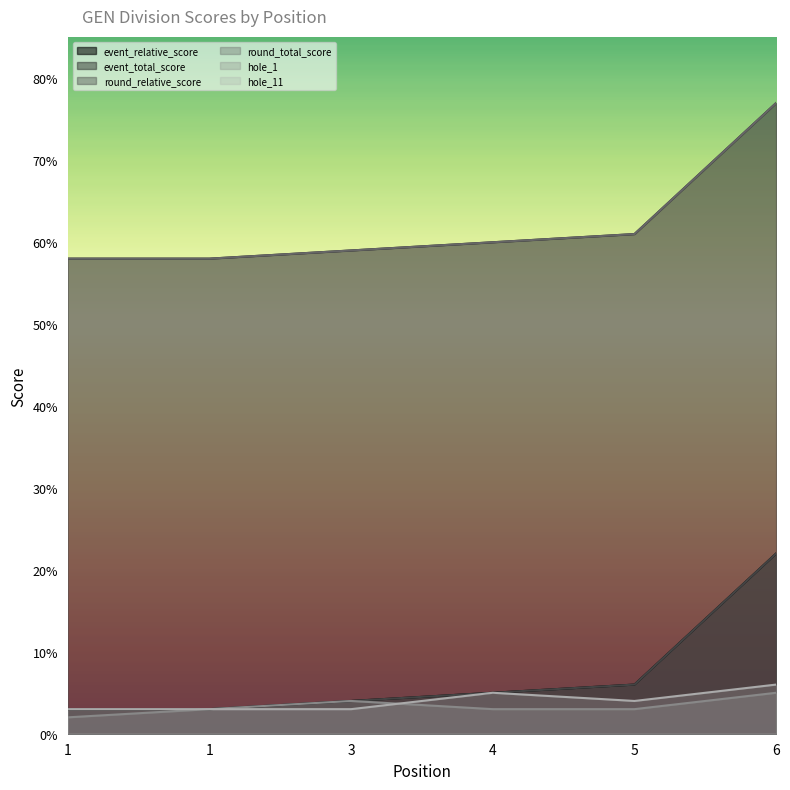

At 1, list the series in order from largest to smallest.

event_total_score, round_total_score, event_relative_score, round_relative_score, hole_11, hole_1